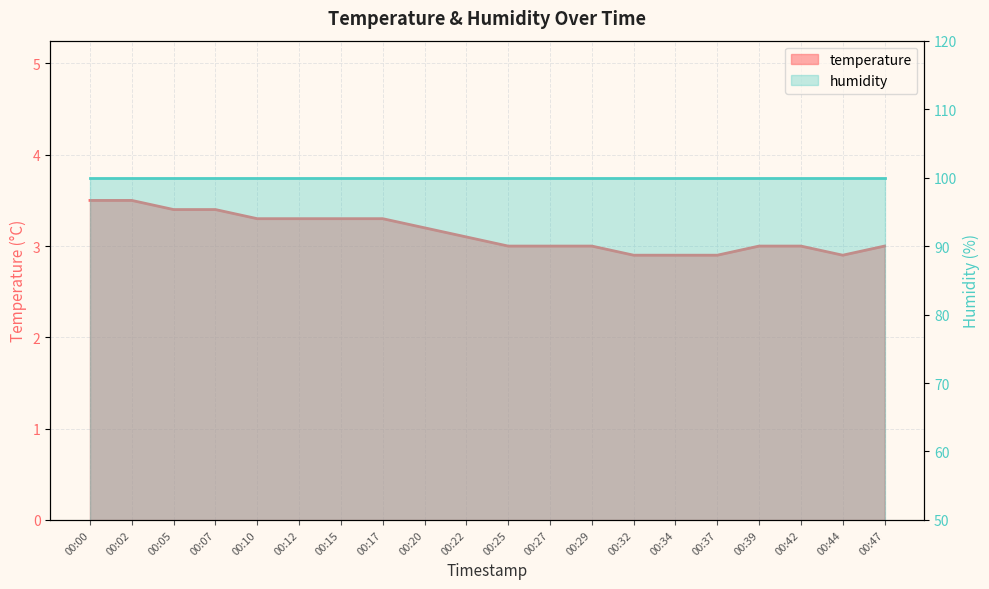

Reading left to right, extract all data points from this chart.

3.5	3.5	3.4	3.4	3.3	3.3	3.3	3.3	3.2	3.1	3.0	3.0	3.0	2.9	2.9	2.9	3.0	3.0	2.9	3.0